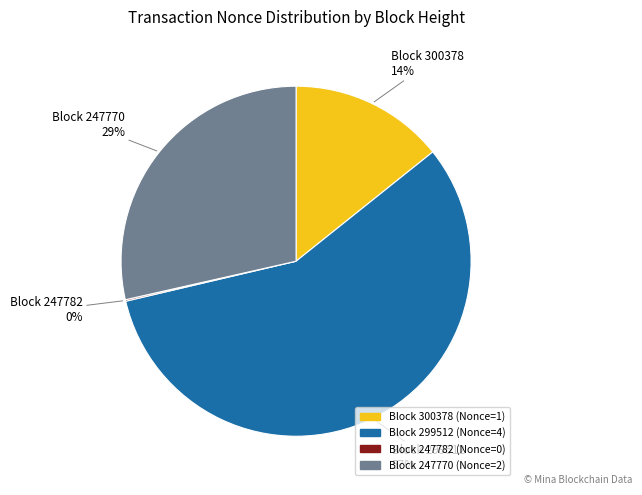

Does any single category account for the majority?

Yes